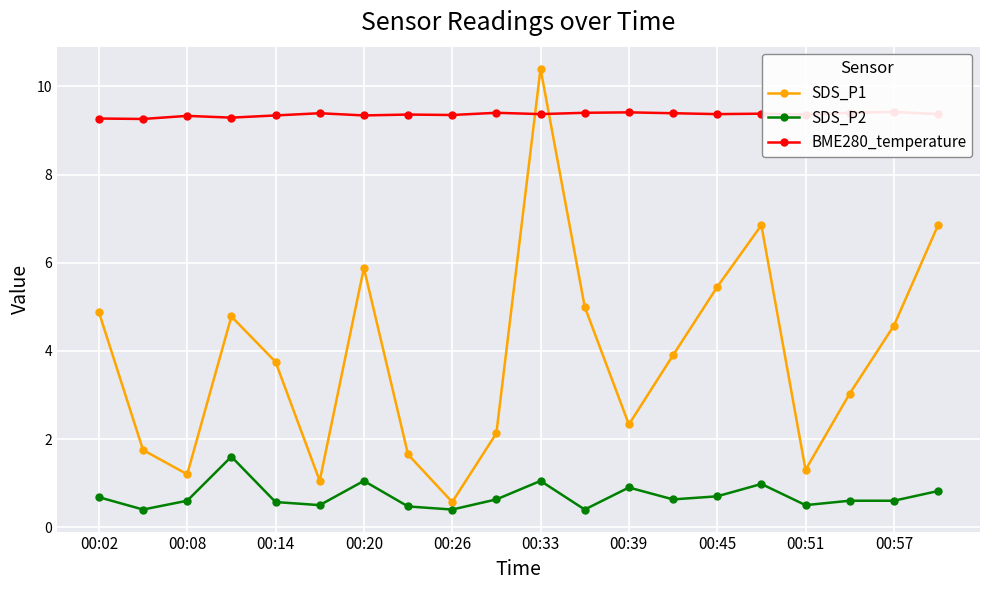

Which series ends up on top after the final intersection of SDS_P1 and BME280_temperature?

BME280_temperature